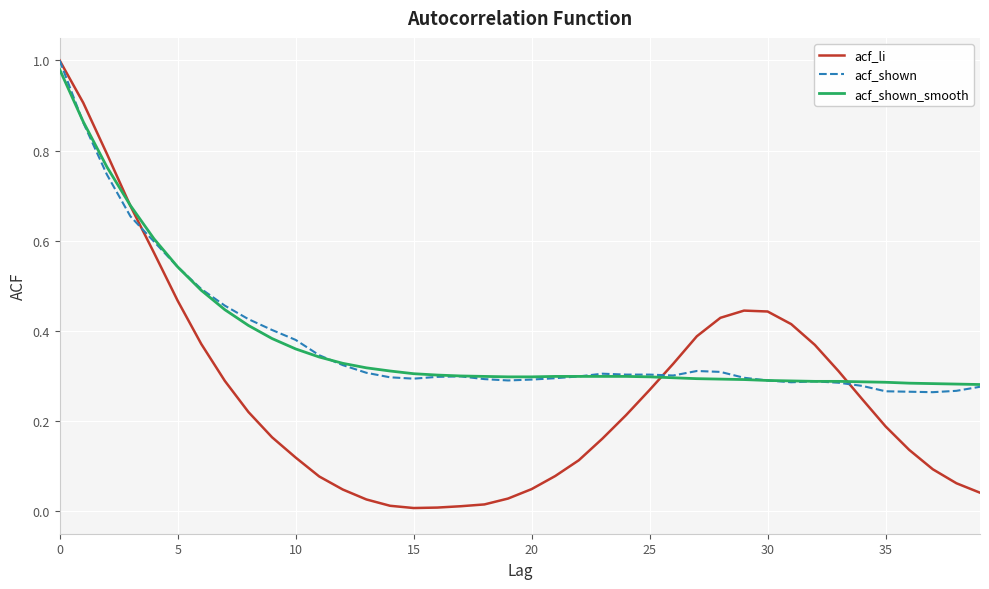

Which series has the widest spread of values?

acf_li